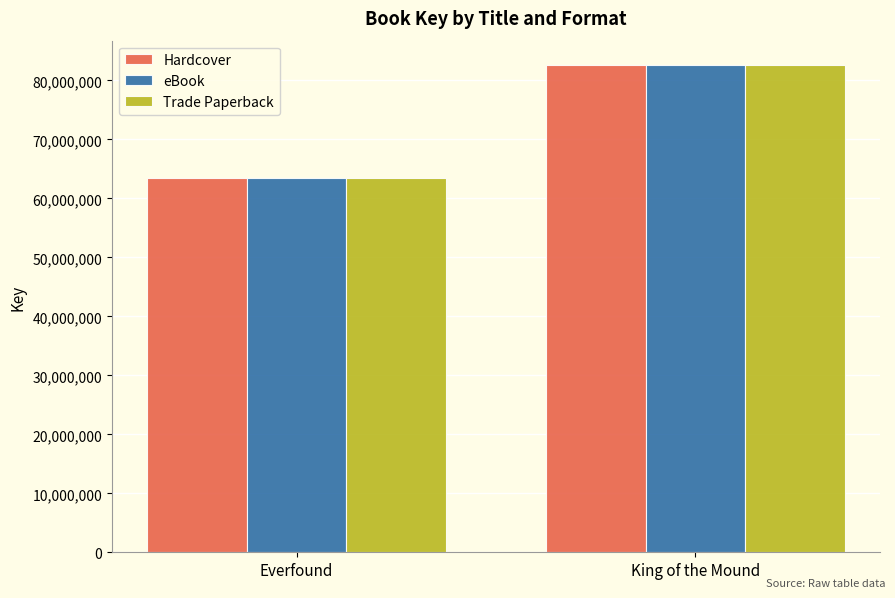

What is the value of the Hardcover bar at the 2nd from the left?

82619587